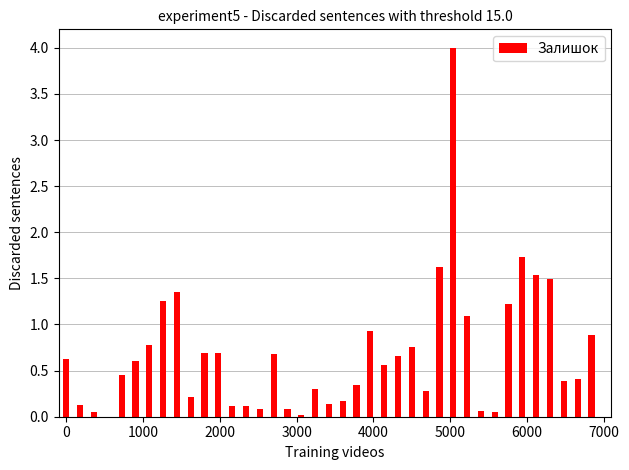

What is the greatest value displayed?

4.0